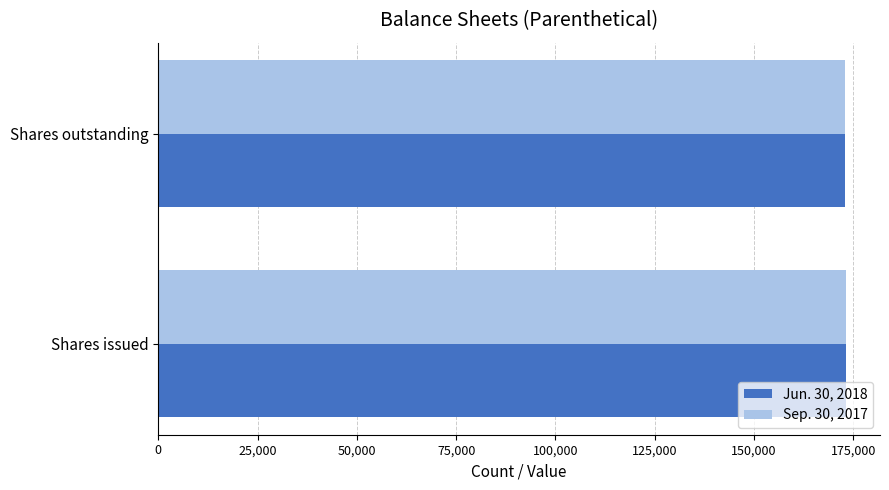

What is the minimum value shown in the chart?

172857